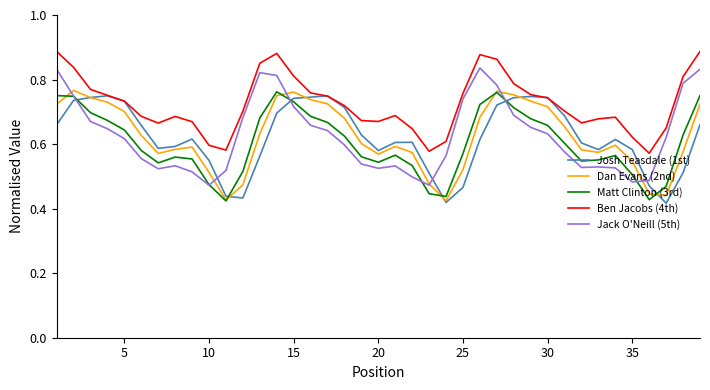

Does the chart have visible grid lines?

No